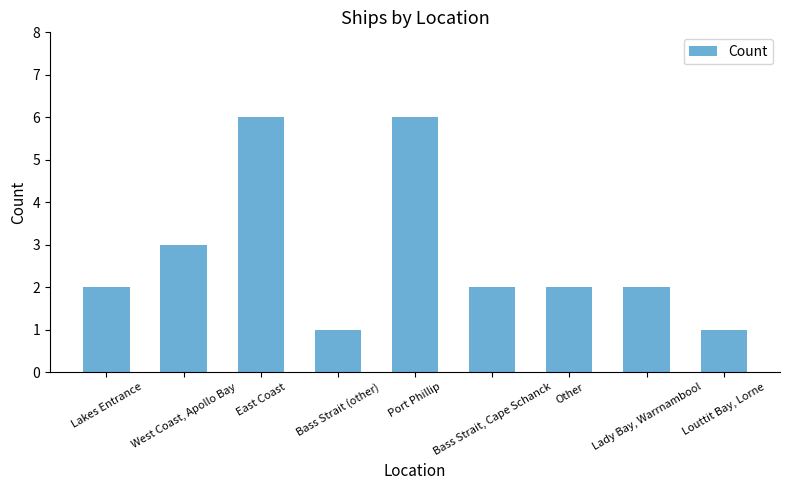

What is the greatest value displayed?

6